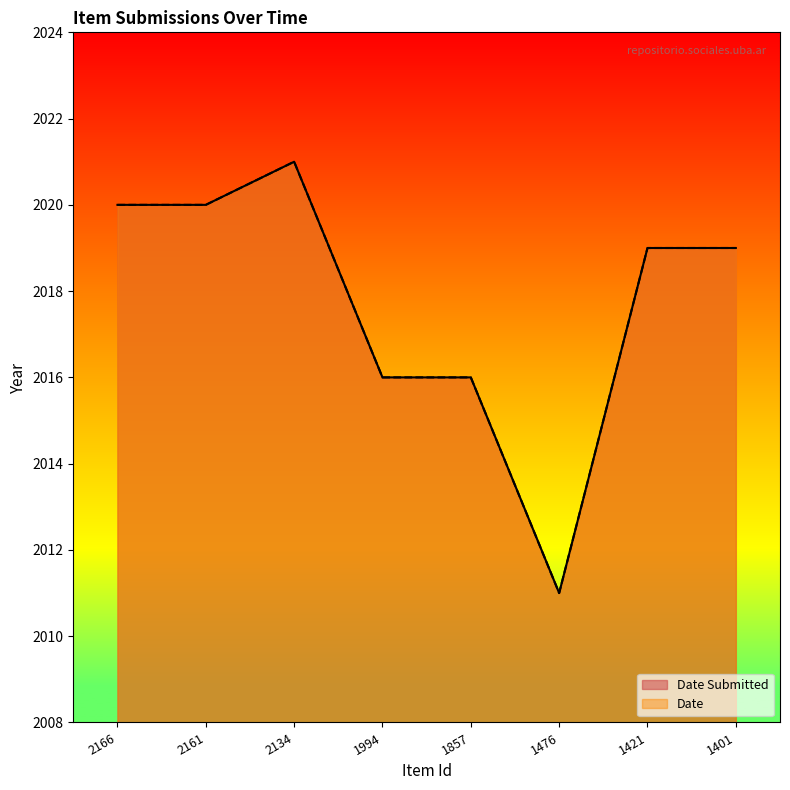

What is the sum of all Date Submitted values?

16142